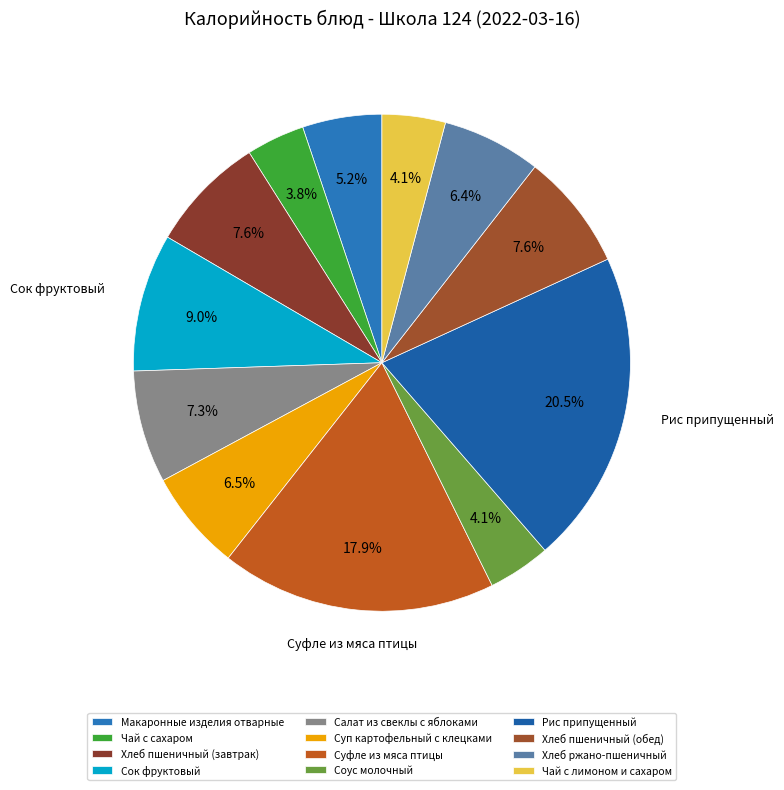

Which category has the smallest portion of the pie?

Чай с сахаром